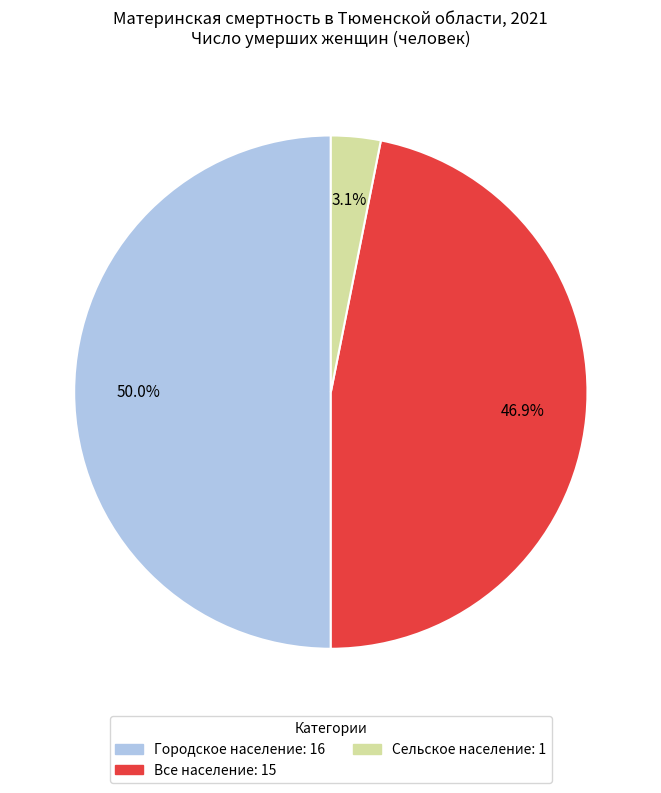

True or false: Сельское население accounts for 3% of the total.

True